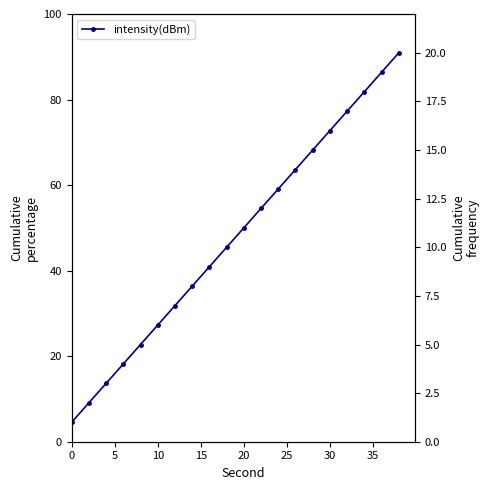

How many categories are shown in the chart?

20